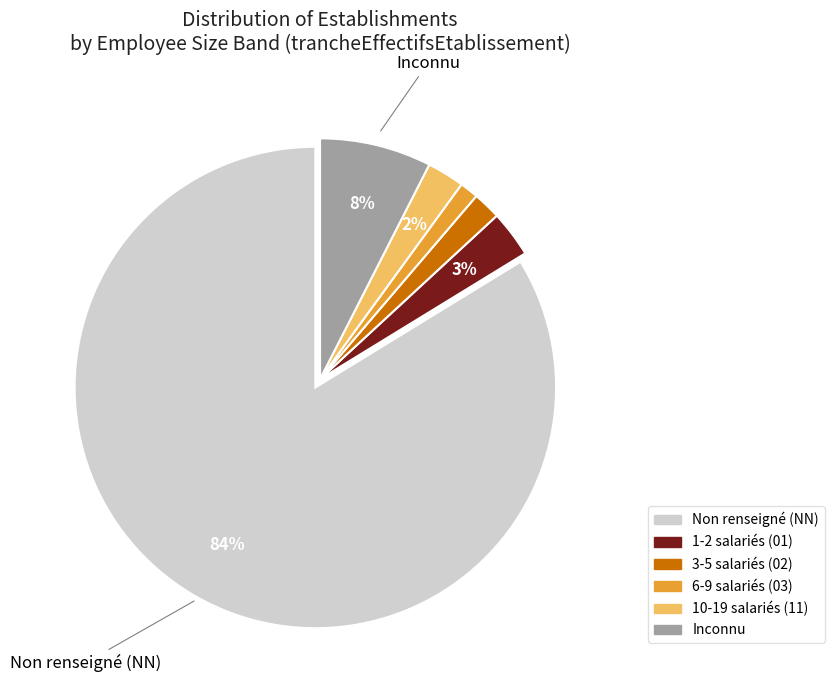

How many segments does this pie chart have?

6